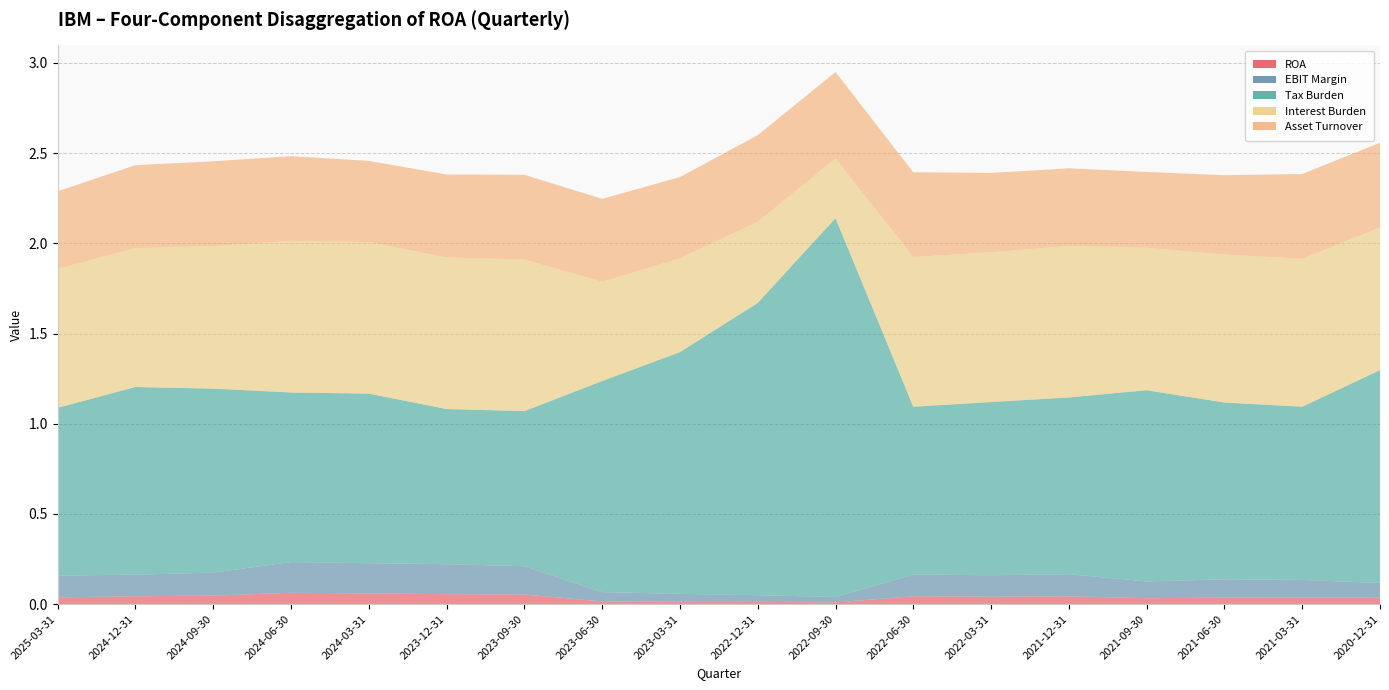

At 2021-06-30, list the series in order from smallest to largest.

ROA, EBIT Margin, Asset Turnover, Interest Burden, Tax Burden